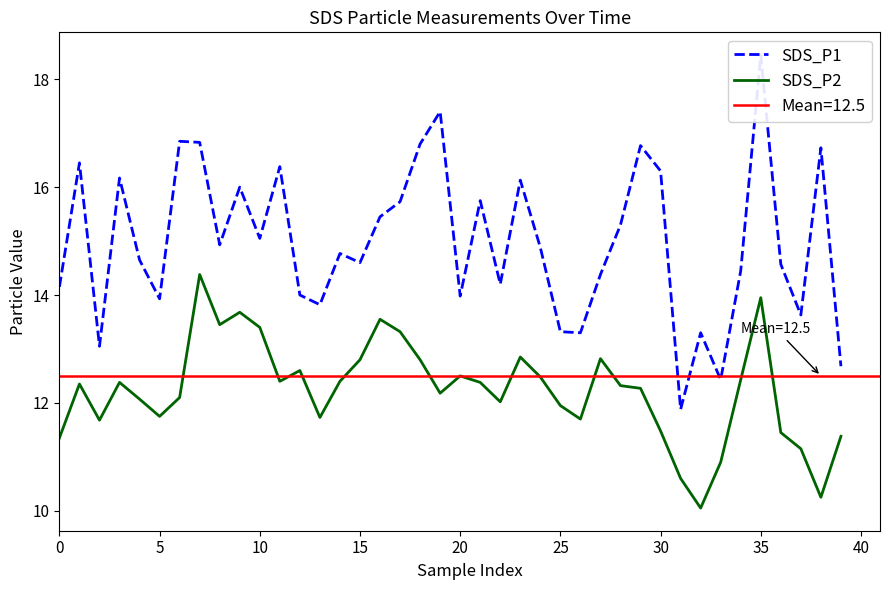

Does the chart display data point markers on the line(s)?

No